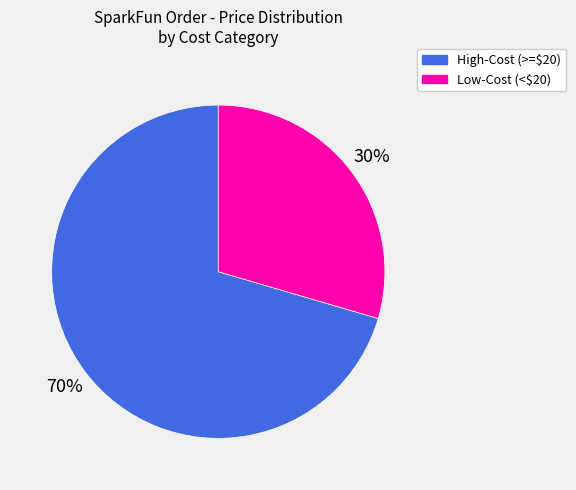

To the nearest percent, what is the combined percentage of Low-Cost (<\$20) and High-Cost (>=\$20)?

100%